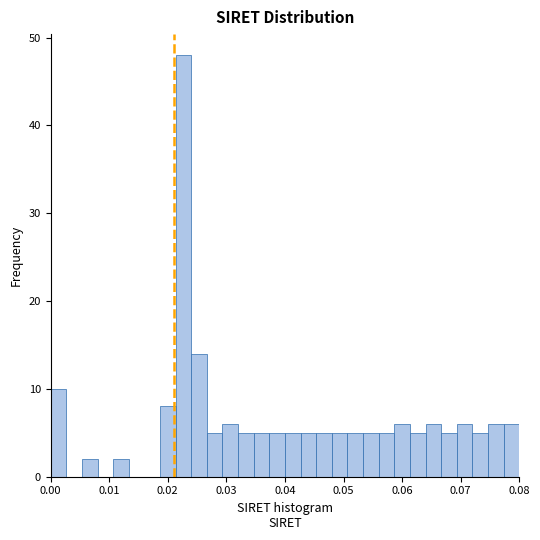

Around what value on the x-axis is the tallest bar? Give the approximate position of its centre, as read against the axis.

0.023